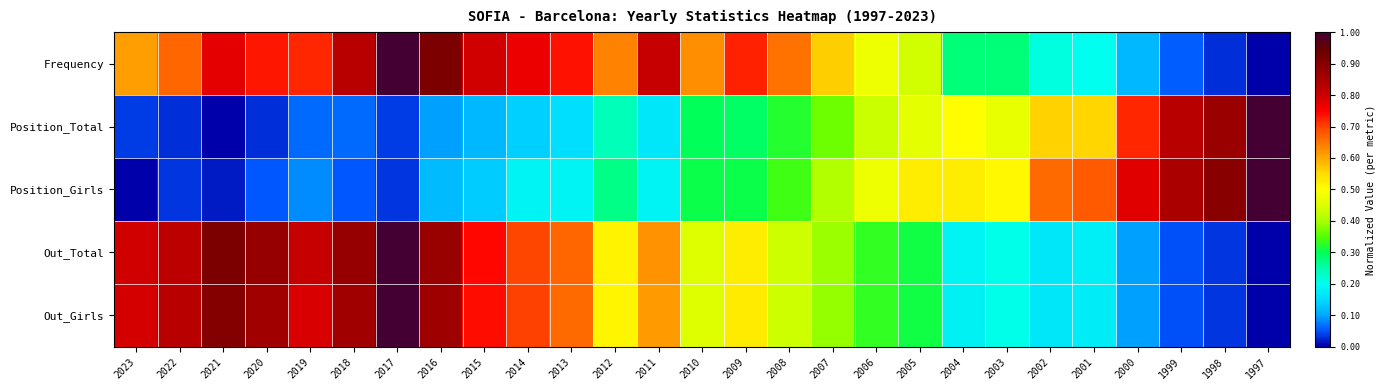

Reading left to right, list all the values displayed in this chart.

Frequency: 2023=0.6	2022=0.7	2021=0.8	2020=0.7	2019=0.7	2018=0.8	2017=1.0	2016=0.9	2015=0.8	2014=0.8	2013=0.7	2012=0.6	2011=0.8	2010=0.6	2009=0.7	2008=0.7	2007=0.6	2006=0.5	2005=0.4	2004=0.3	2003=0.3	2002=0.2	2001=0.2	2000=0.1	1999=0.1	1998=0.0	1997=0.0
Position_Total: 2023=0.0	2022=0.0	2021=0.0	2020=0.0	2019=0.1	2018=0.1	2017=0.0	2016=0.1	2015=0.1	2014=0.1	2013=0.2	2012=0.2	2011=0.2	2010=0.3	2009=0.3	2008=0.3	2007=0.4	2006=0.4	2005=0.5	2004=0.5	2003=0.5	2002=0.6	2001=0.6	2000=0.7	1999=0.8	1998=0.9	1997=1.0
Position_Girls: 2023=0.0	2022=0.0	2021=0.0	2020=0.1	2019=0.1	2018=0.1	2017=0.0	2016=0.1	2015=0.1	2014=0.2	2013=0.2	2012=0.3	2011=0.2	2010=0.3	2009=0.3	2008=0.3	2007=0.4	2006=0.5	2005=0.5	2004=0.5	2003=0.5	2002=0.7	2001=0.7	2000=0.8	1999=0.8	1998=0.9	1997=1.0
Out_Total: 2023=0.8	2022=0.8	2021=0.9	2020=0.9	2019=0.8	2018=0.9	2017=1.0	2016=0.9	2015=0.7	2014=0.7	2013=0.7	2012=0.5	2011=0.6	2010=0.5	2009=0.5	2008=0.4	2007=0.4	2006=0.3	2005=0.3	2004=0.2	2003=0.2	2002=0.2	2001=0.2	2000=0.1	1999=0.0	1998=0.0	1997=0.0
Out_Girls: 2023=0.8	2022=0.8	2021=0.9	2020=0.9	2019=0.8	2018=0.9	2017=1.0	2016=0.9	2015=0.7	2014=0.7	2013=0.7	2012=0.5	2011=0.6	2010=0.5	2009=0.5	2008=0.4	2007=0.4	2006=0.3	2005=0.3	2004=0.2	2003=0.2	2002=0.2	2001=0.2	2000=0.1	1999=0.0	1998=0.0	1997=0.0